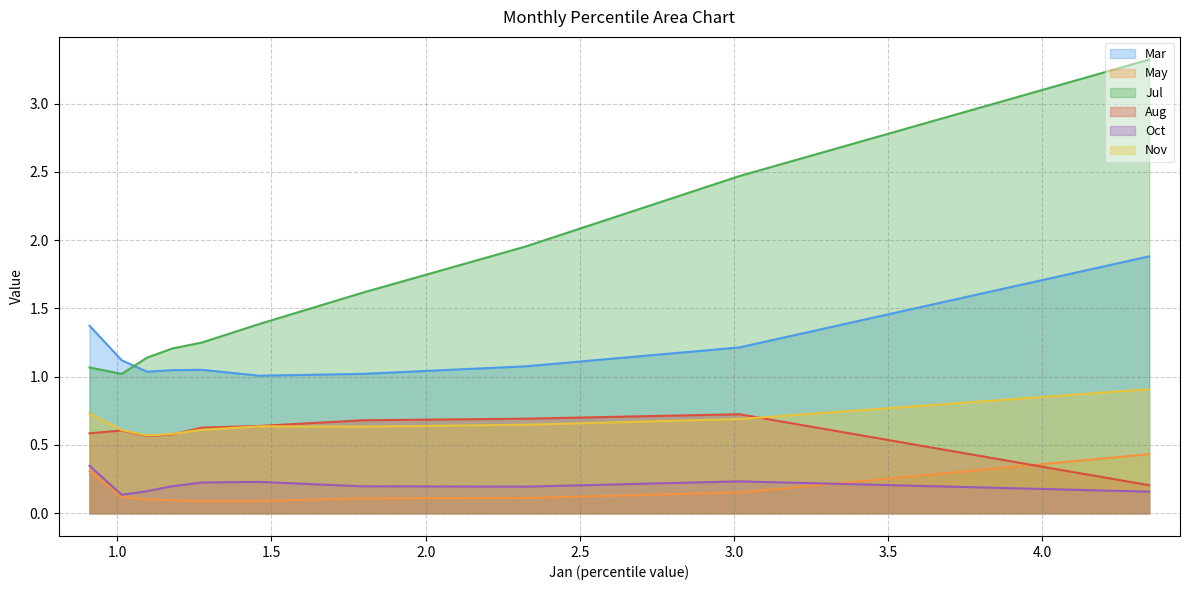

How many data points does each series have?

10